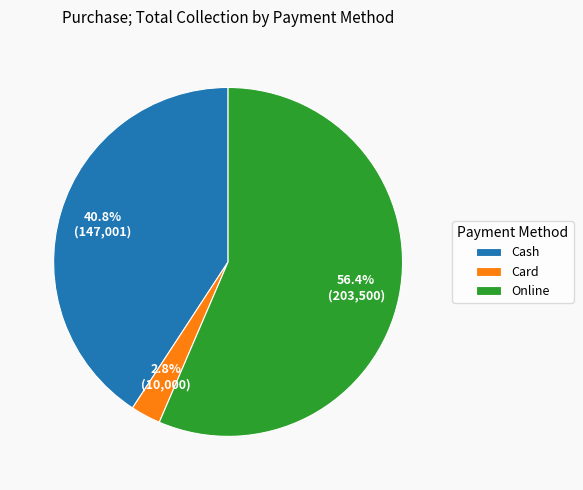

Which slice is the largest?

Online